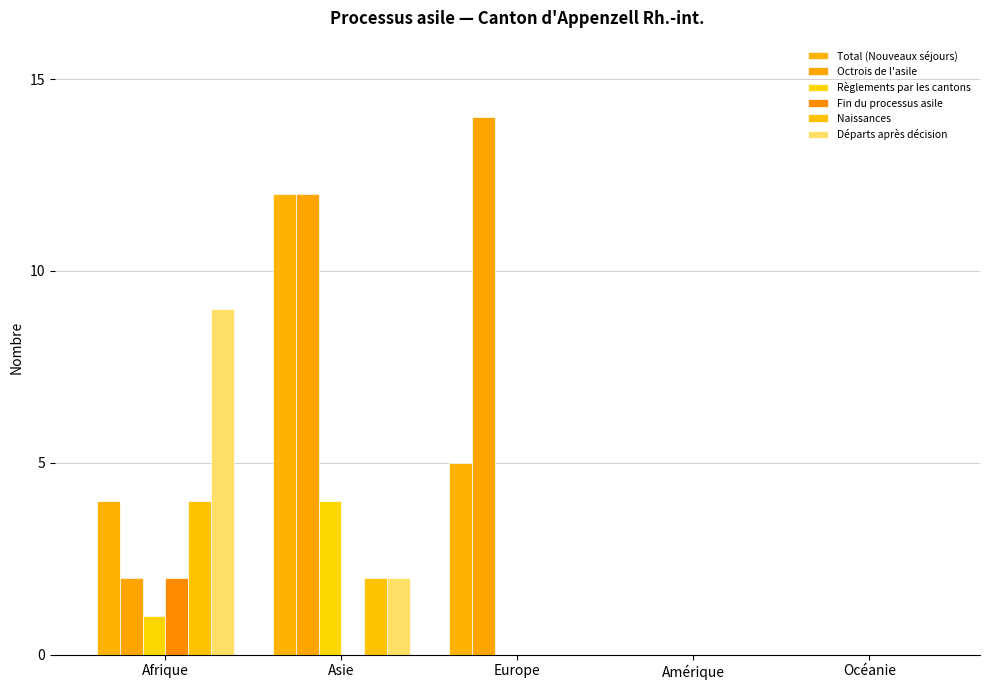

Are the bars horizontal?

No